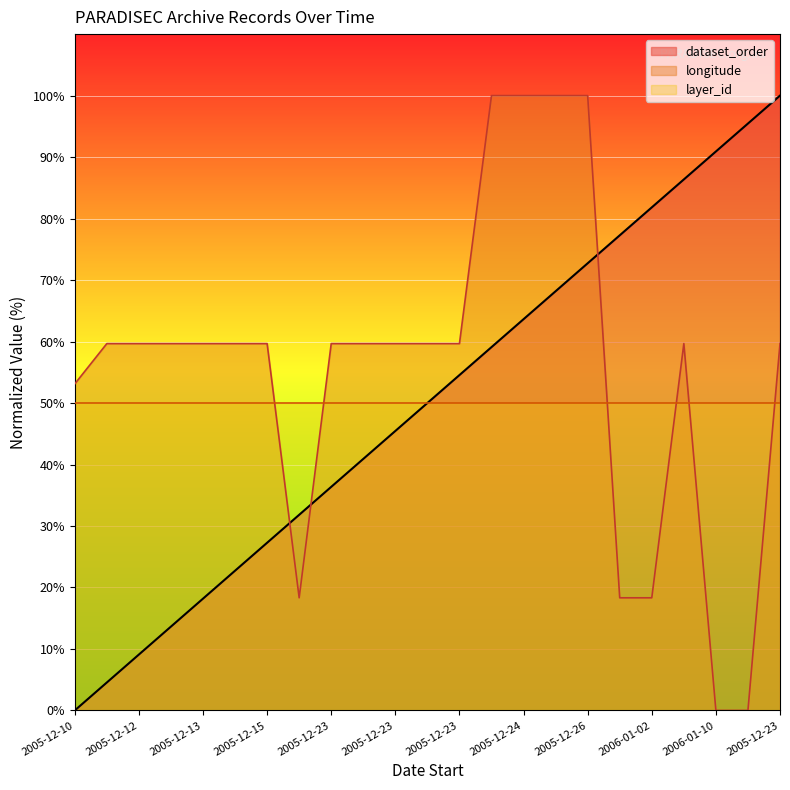

How many intersections are there between longitude and dataset_order?

3